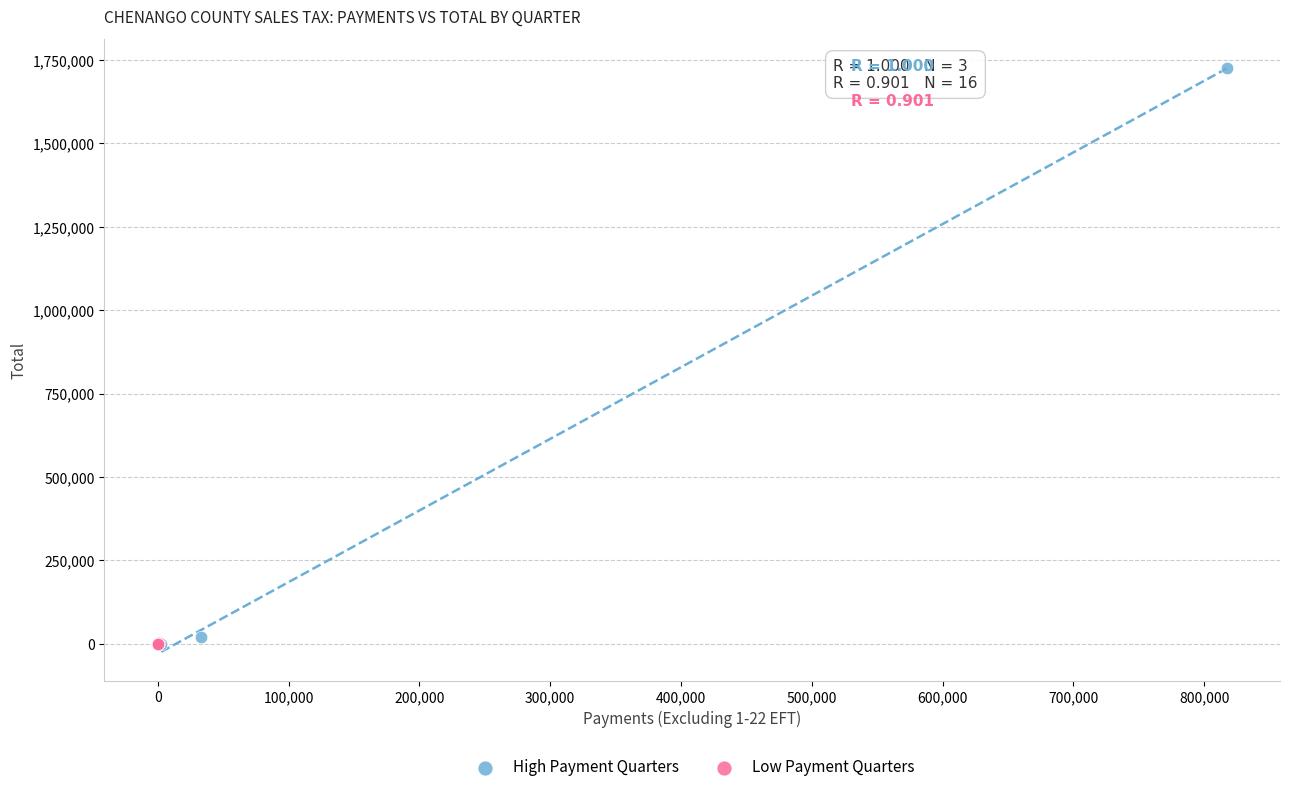

Which series contains the highest Y value?

High Payment Quarters